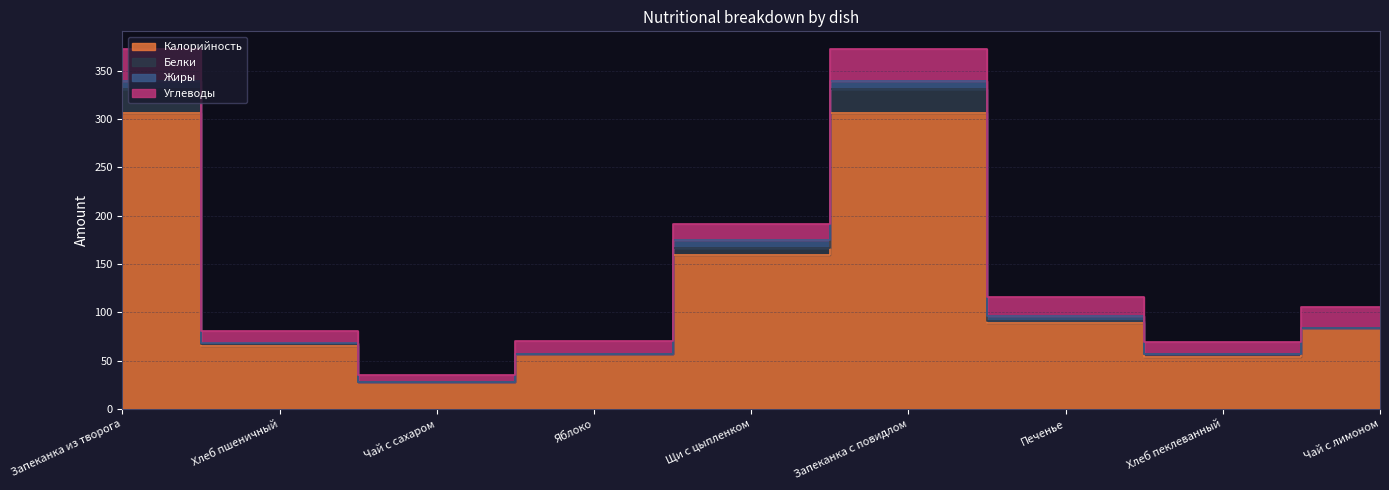

Count the number of categories in the chart.

9